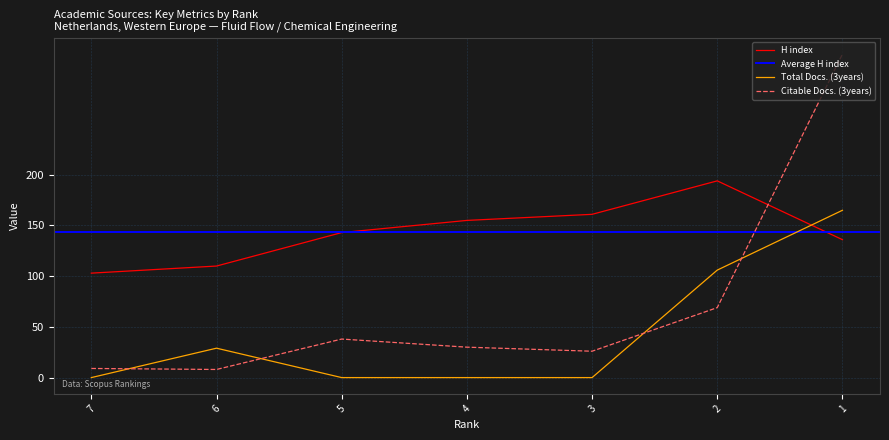

Which series changed the most between 7 and 3?

H index